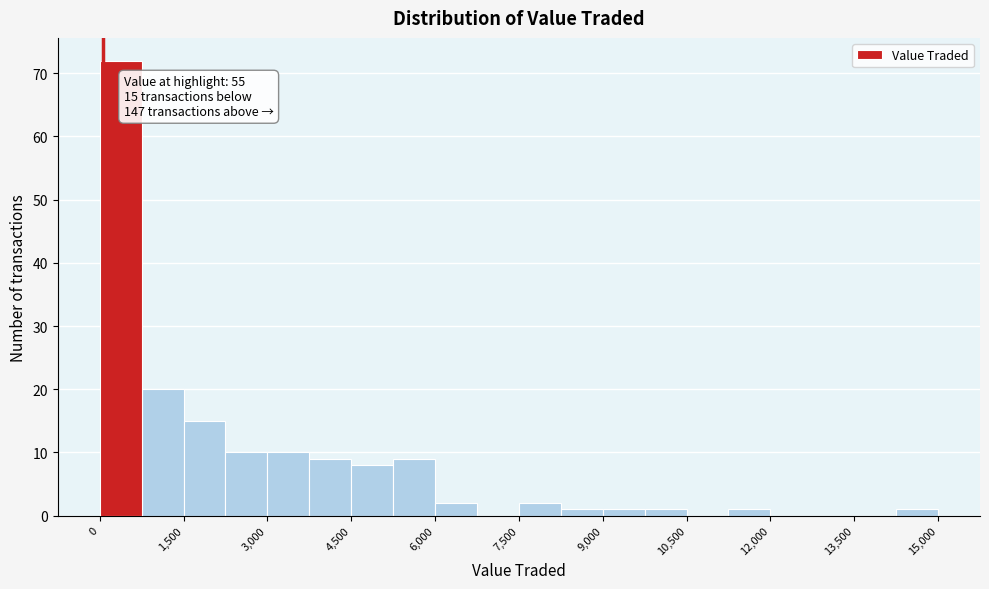

Read against the x-axis, roughly where is the centre of the tallest bar?

400